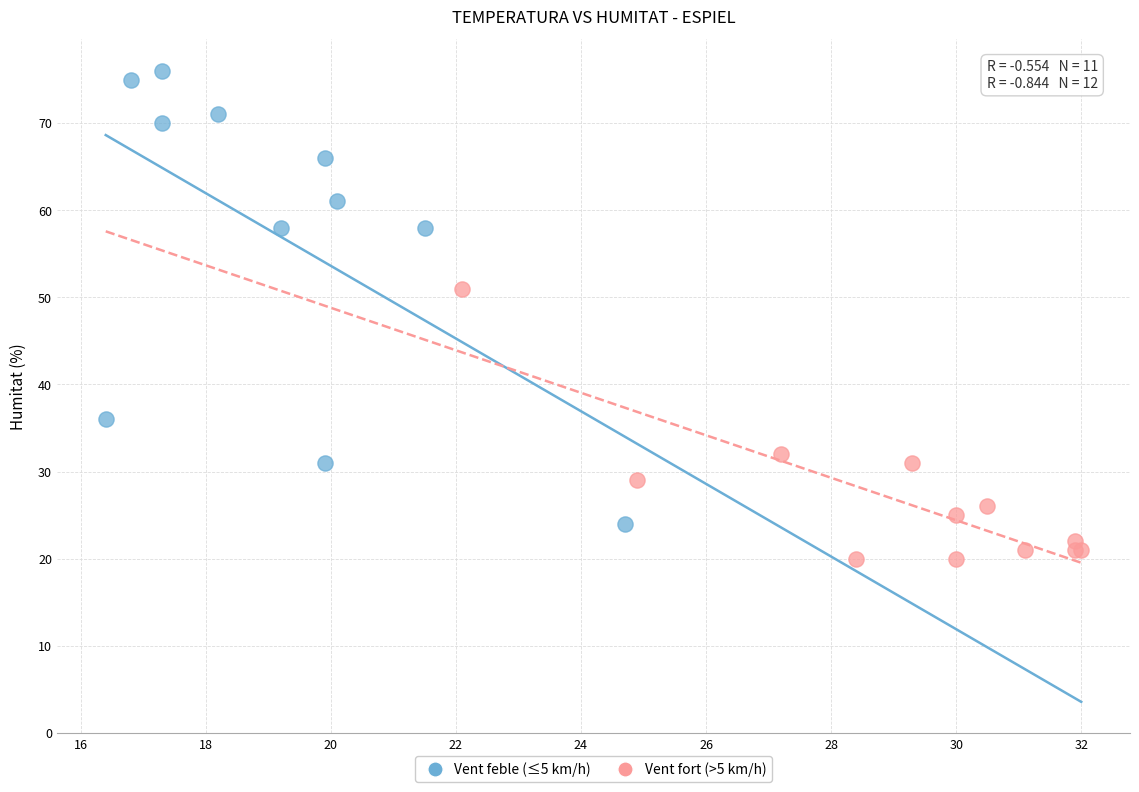

Which series reaches the maximum Y coordinate?

Vent feble (≤5 km/h)